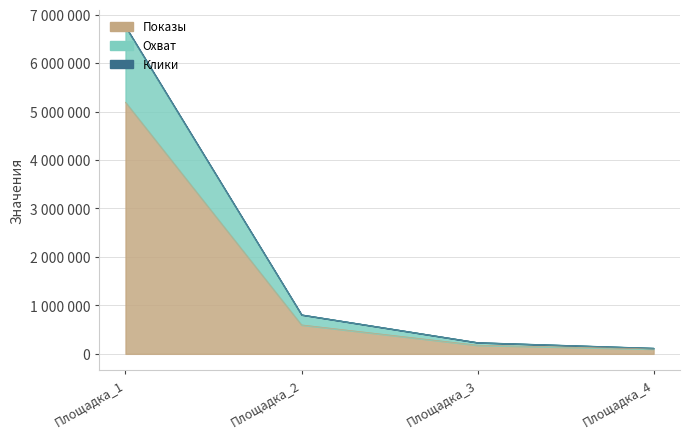

True or false: Показы has more than 1 points higher than both neighbors.

False